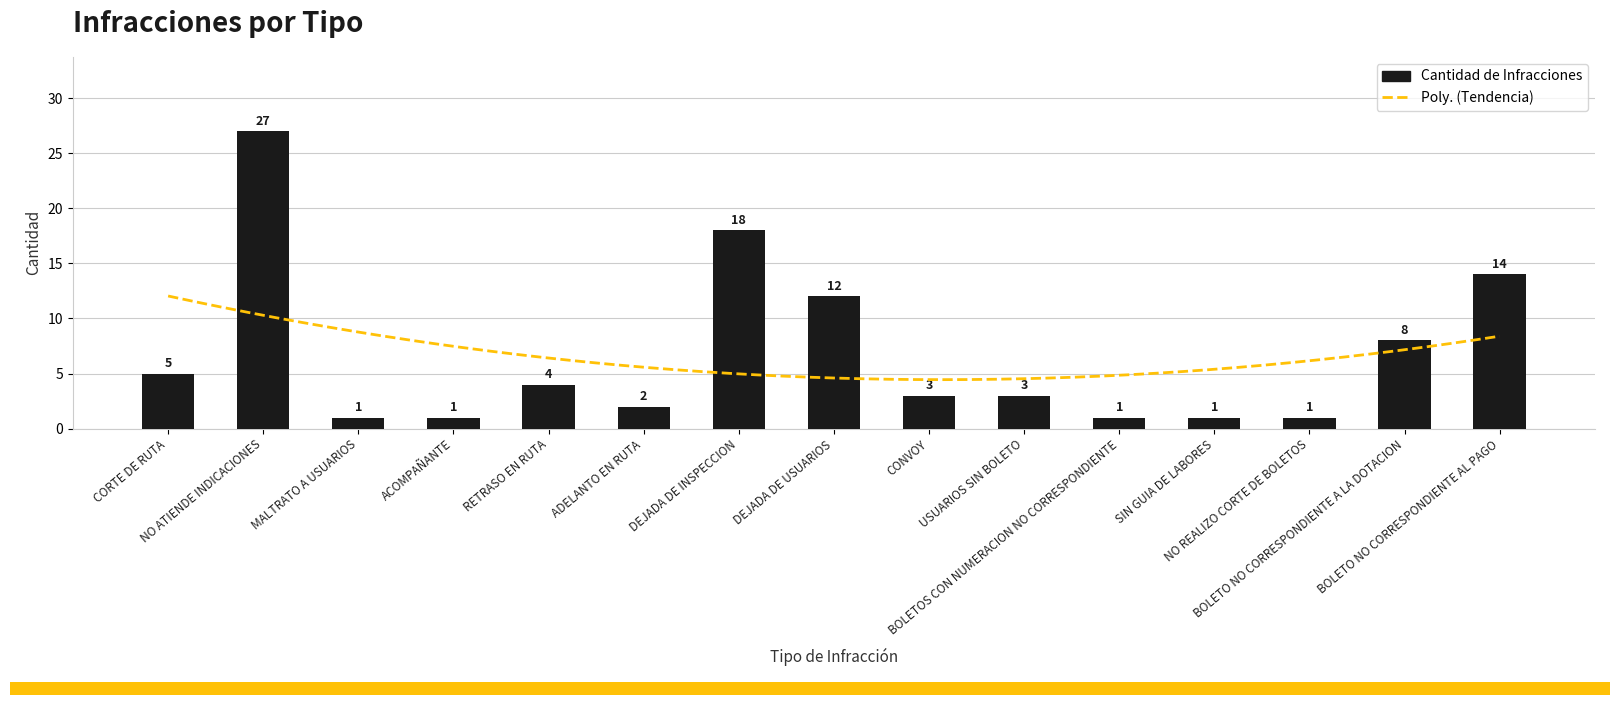

What is the sum of the values at BOLETO NO CORRESPONDIENTE AL PAGO and USUARIOS SIN BOLETO?

17